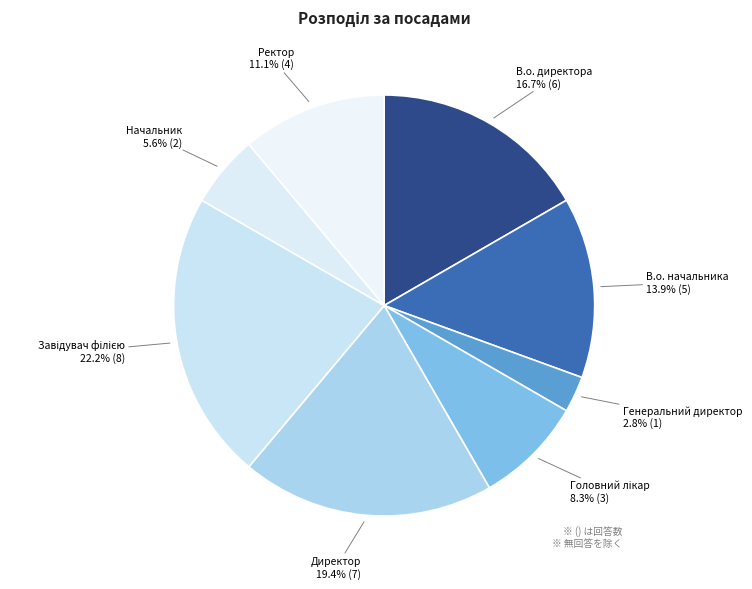

Does any single category account for the majority?

No